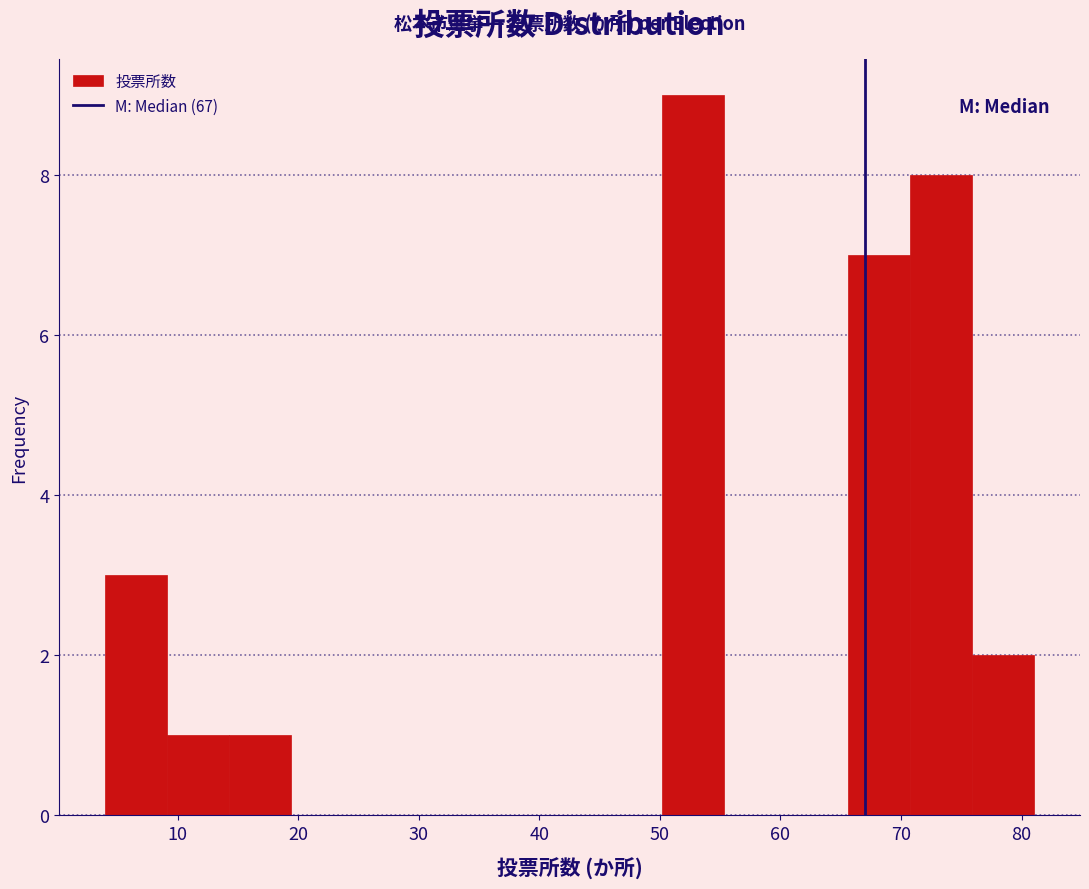

Which range on the x-axis has the tallest bar?

50 to 55